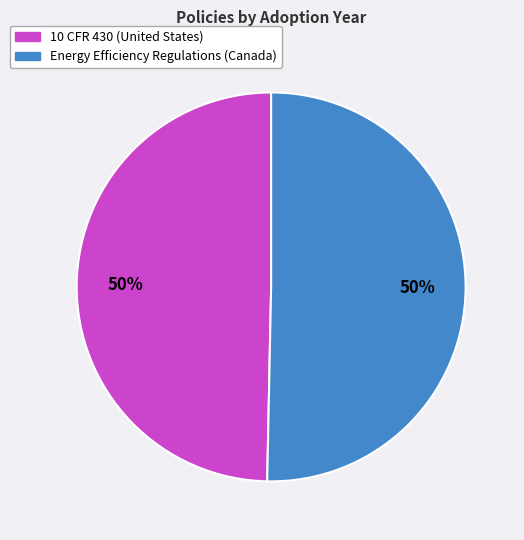

To the nearest percent, what percentage of the pie is Energy Efficiency Regulations (Canada)?

50%